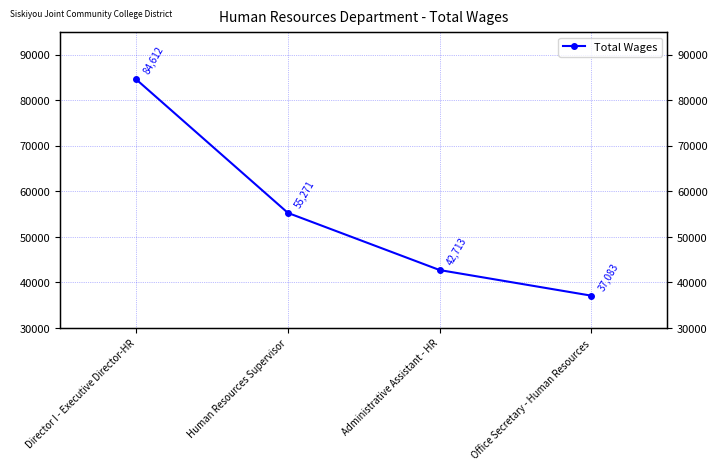

Where does the data first go above 55271?

Director I - Executive Director-HR